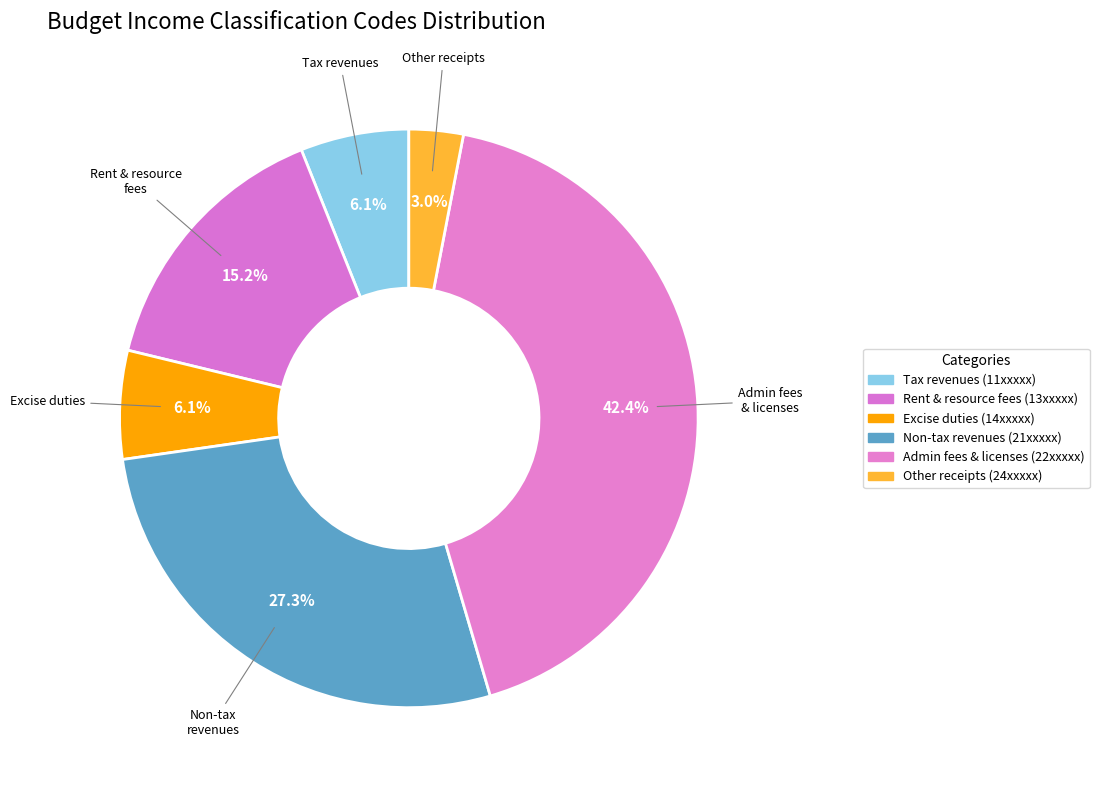

How many segments does this pie chart have?

6